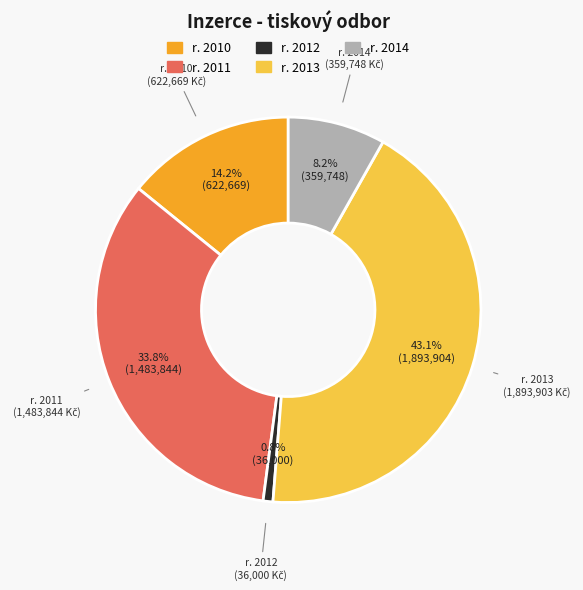

What is the largest slice in the pie chart?

r. 2013